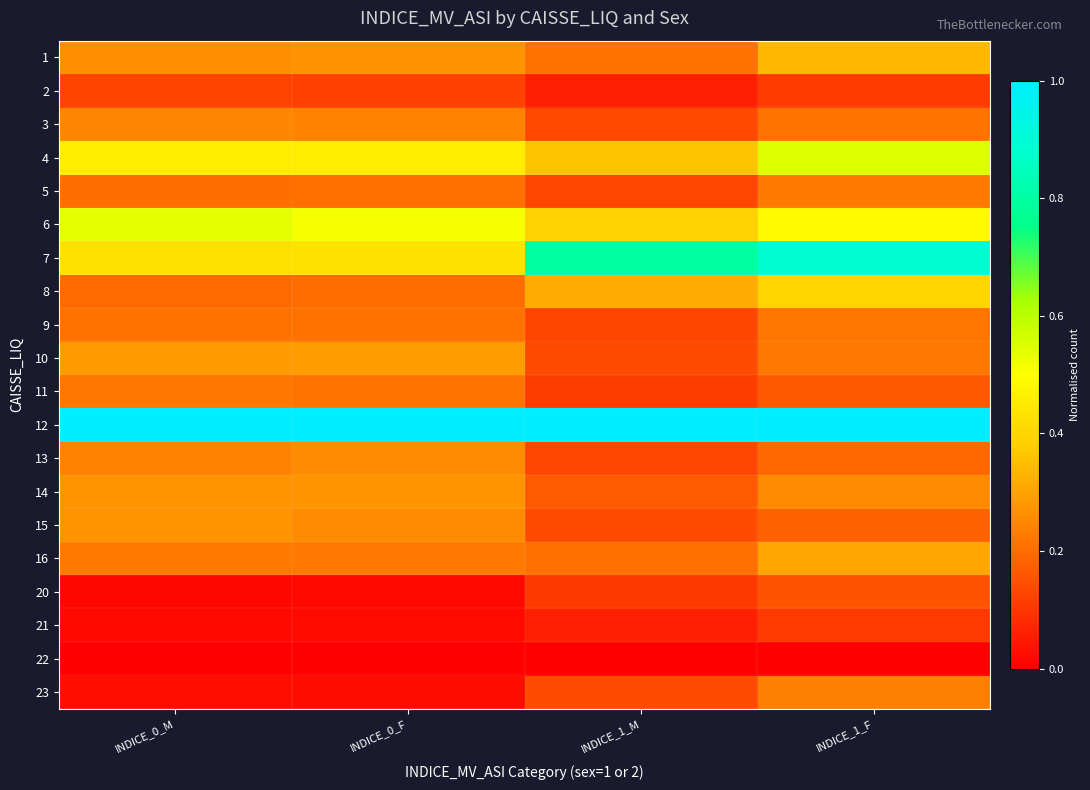

Which category has the highest value across all series?

INDICE_0_M